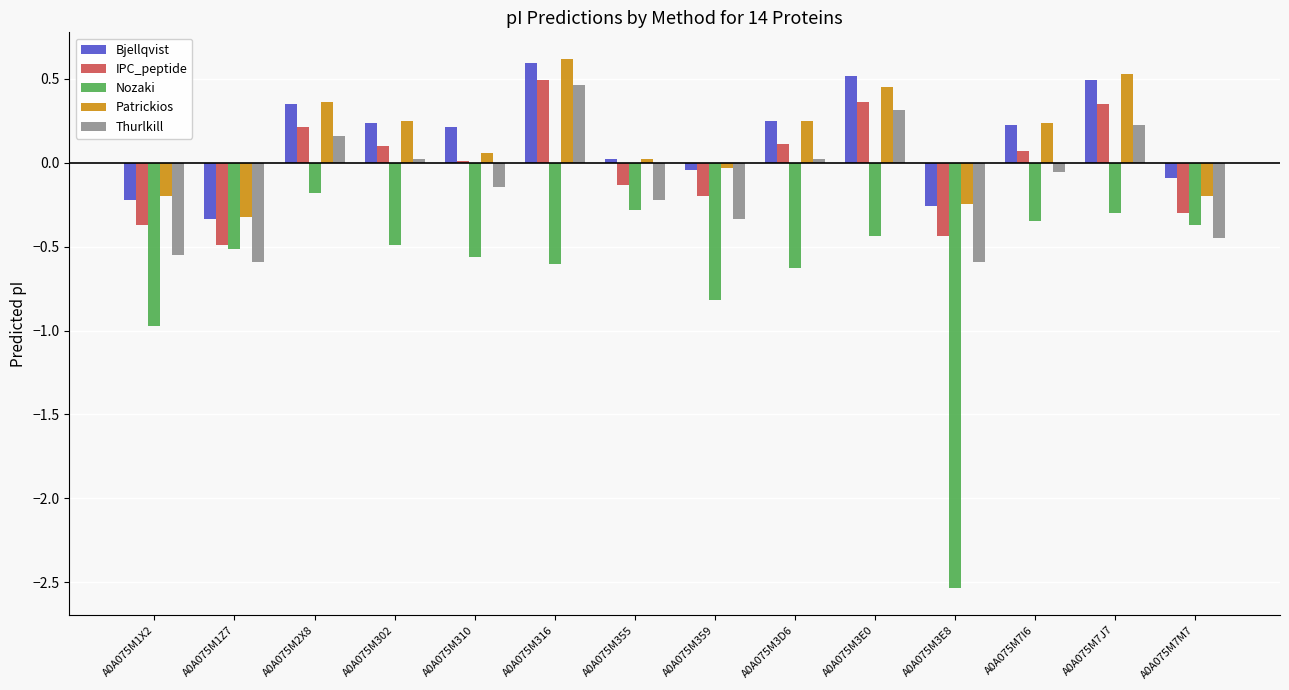

Count the number of categories in the chart.

14